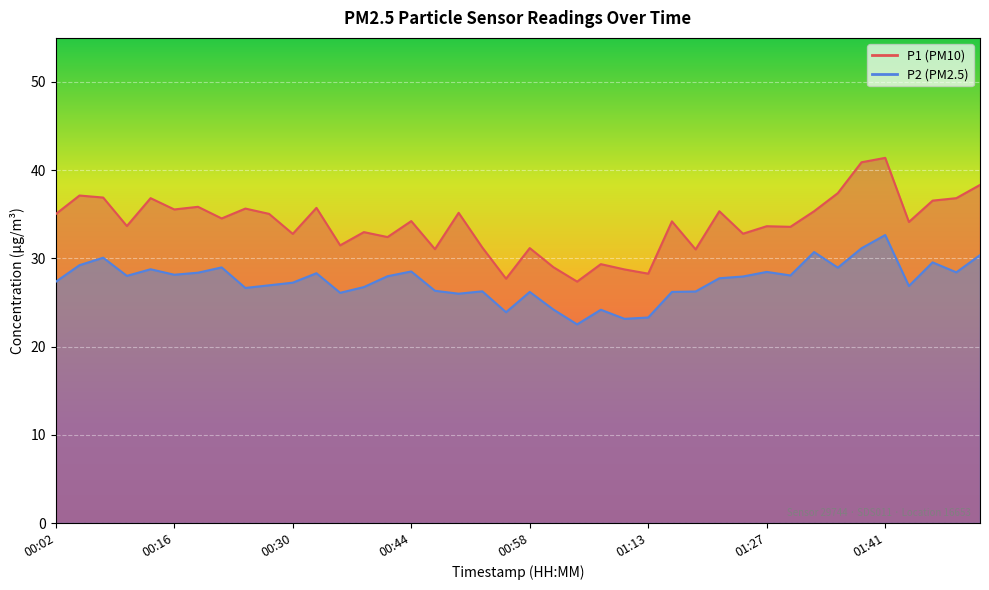

Does the chart display data point markers on the line(s)?

No